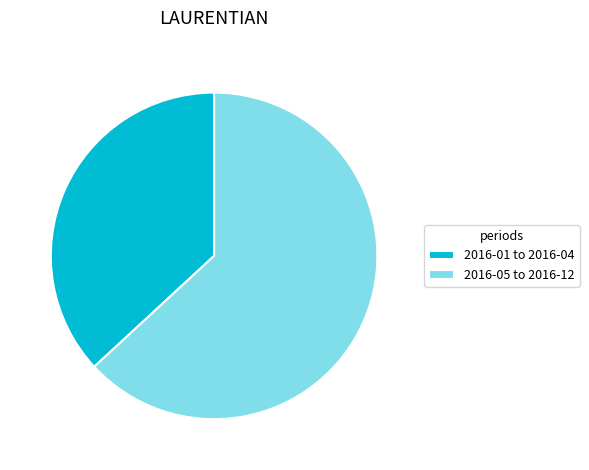

Rank the categories by value from highest to lowest.

2016-05 to 2016-12, 2016-01 to 2016-04